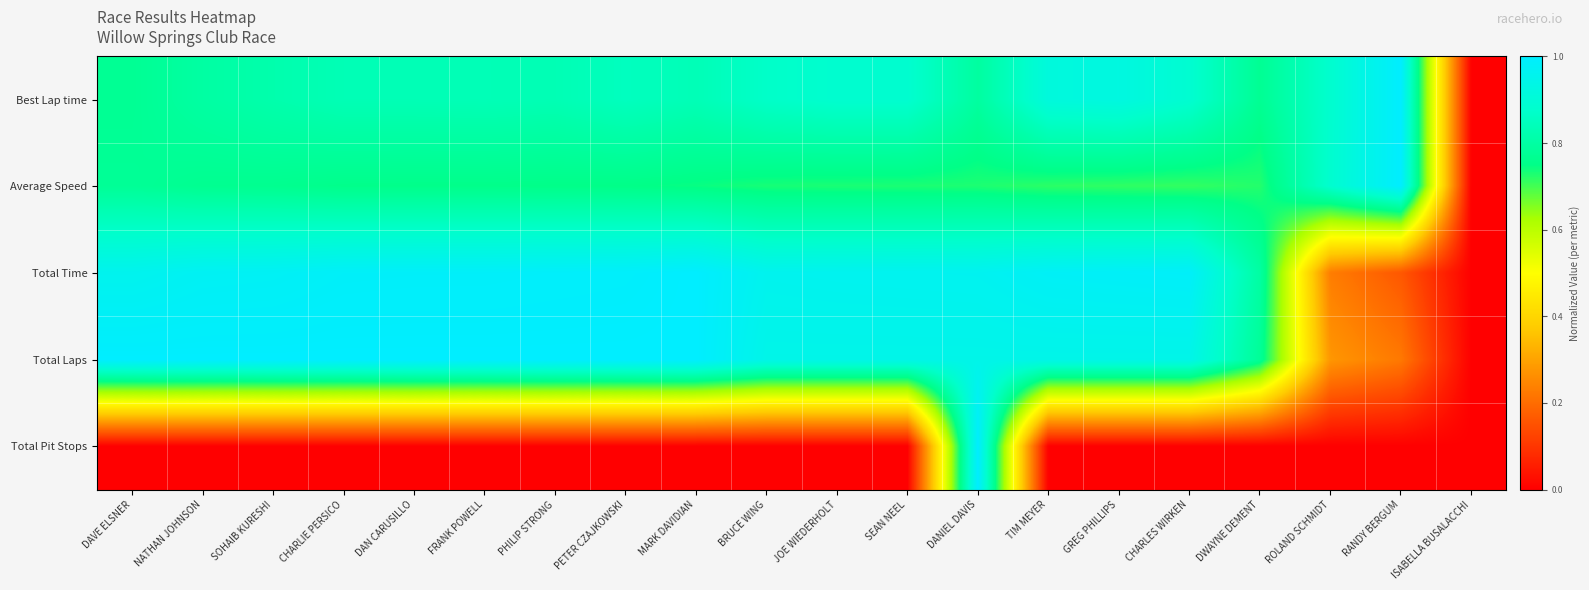

At which category is the sum across all series the highest?

DANIEL DAVIS